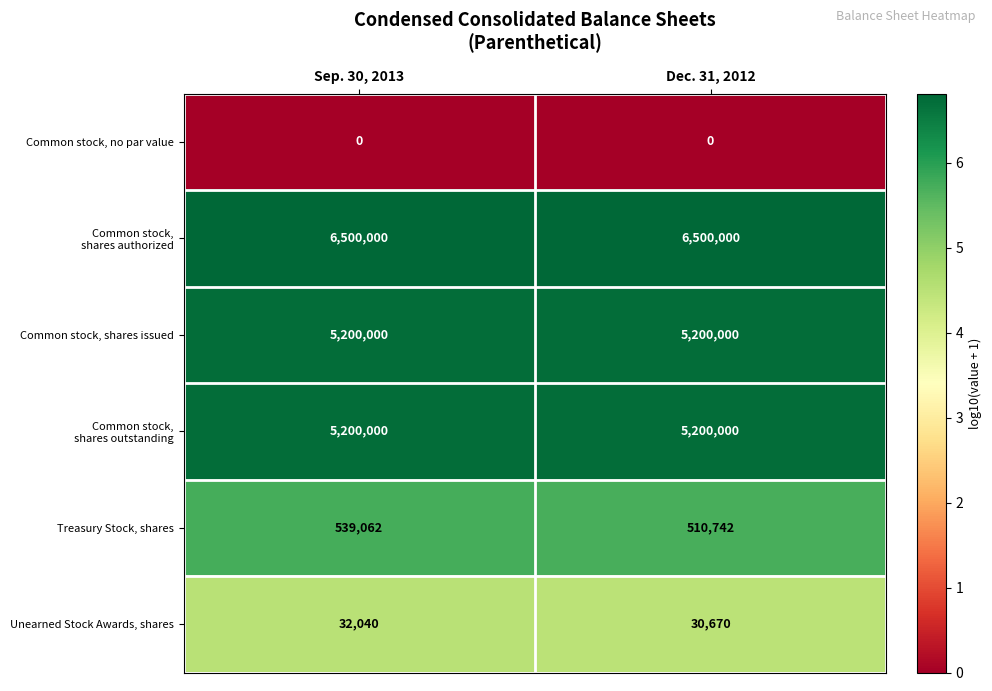

What is the lowest value of the Treasury Stock, shares series?

510742